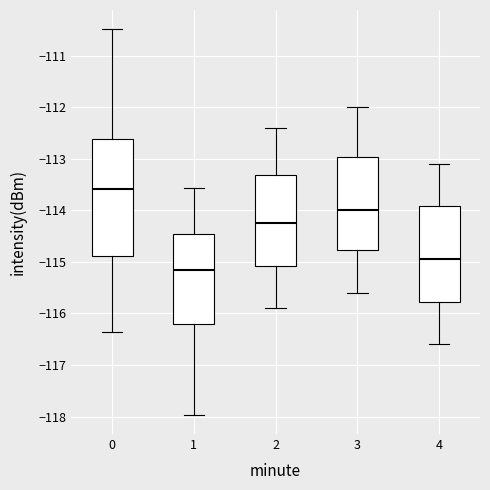

Which box has the lowest median line?

1